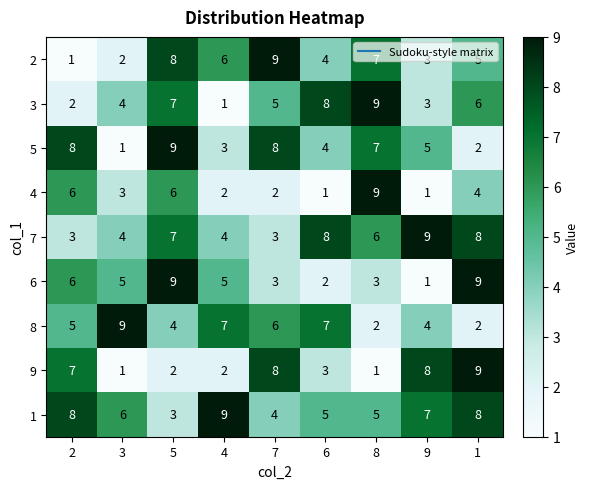

How many 1 values are between 5 and 8?

6